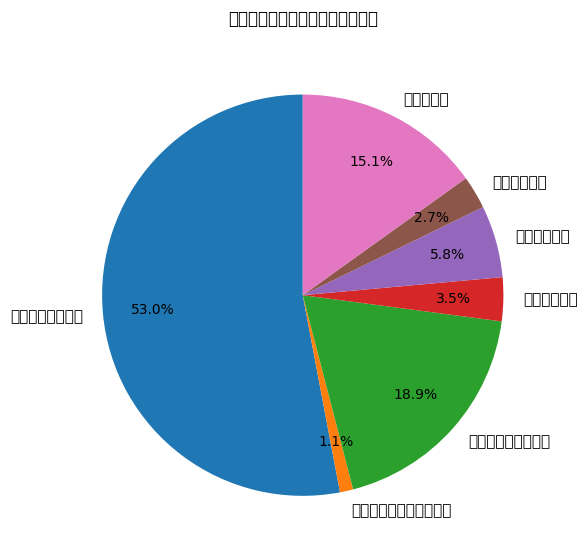

The 一般公共服务支出 slice represents 40% of the pie. True or false?

False